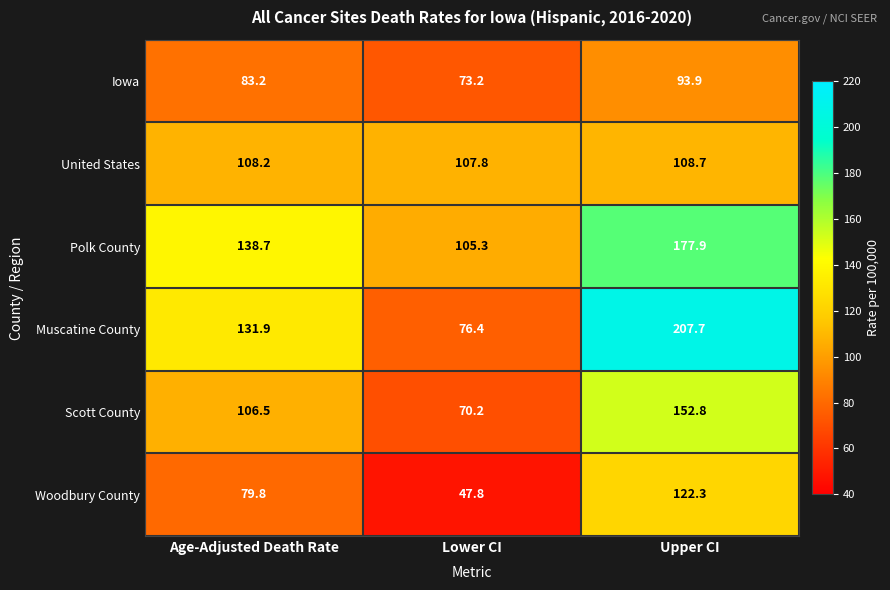

How many distinct data groups are displayed?

6